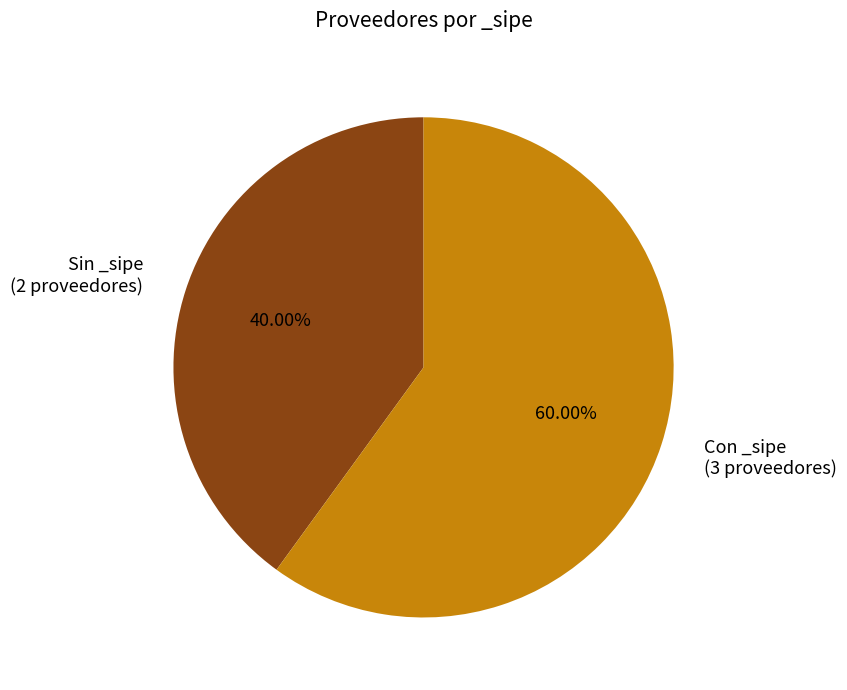

Rank the categories by value from highest to lowest.

Con _sipe (3 proveedores), Sin _sipe (2 proveedores)